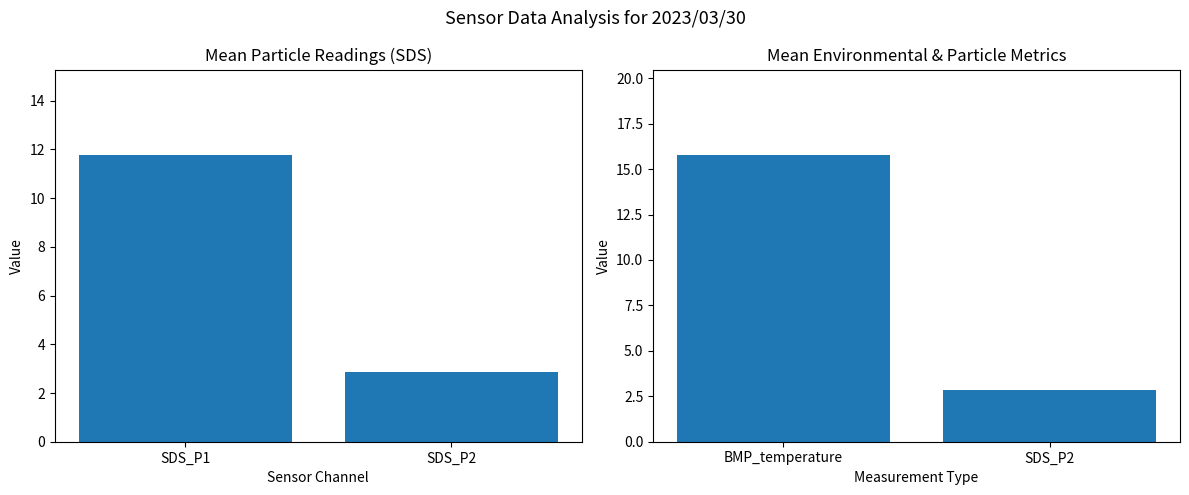

How many series are shown in this chart?

2